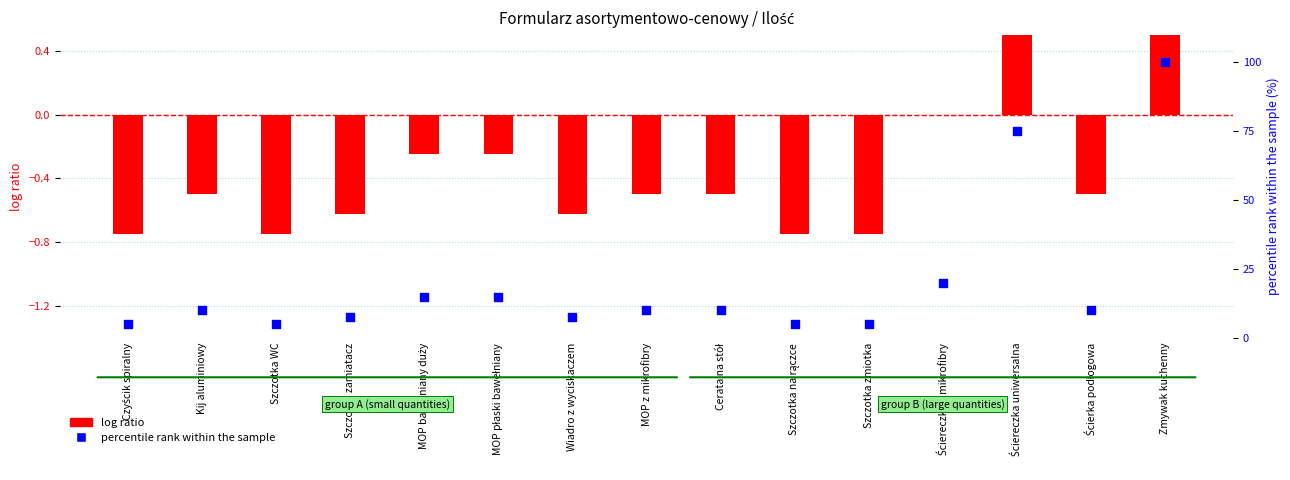

At how many categories does at least one series exceed 45?

2